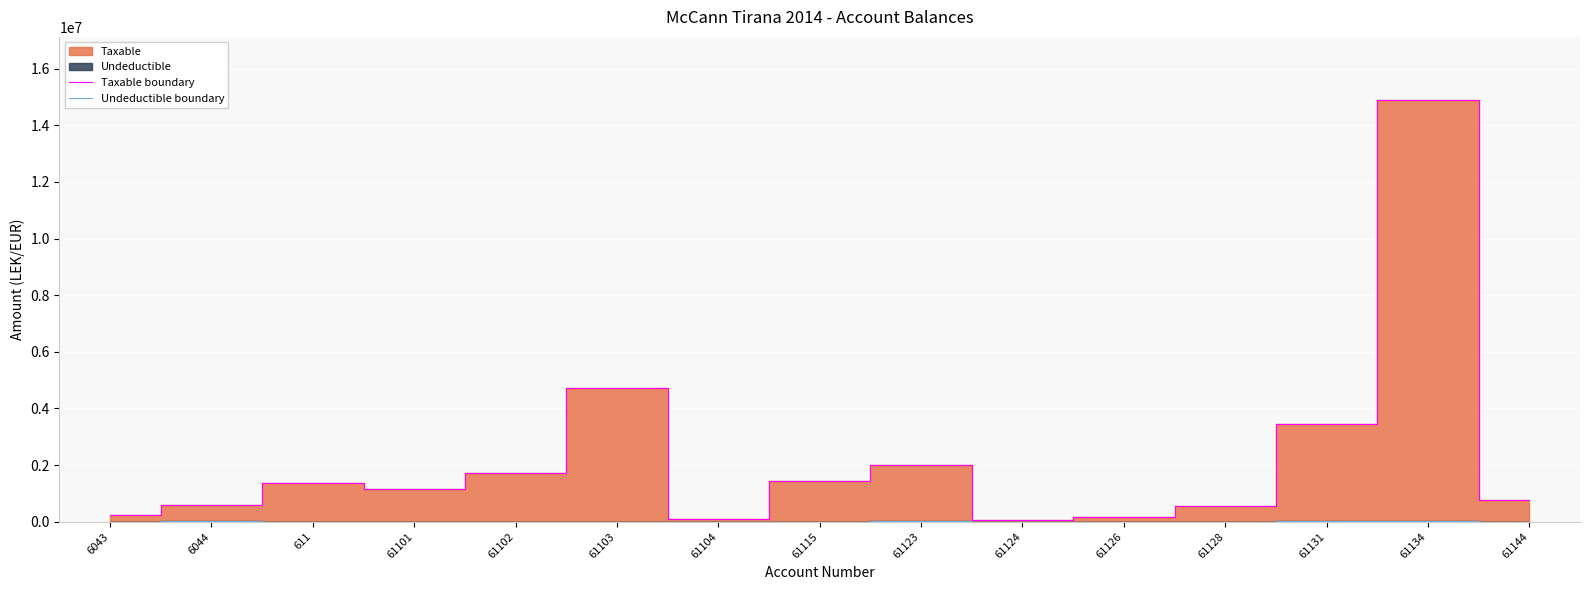

Rank the categories by Undeductible boundary value from lowest to highest.

6043, 611, 61101, 61102, 61104, 61124, 61128, 61144, 61115, 61103, 61126, 6044, 61123, 61131, 61134